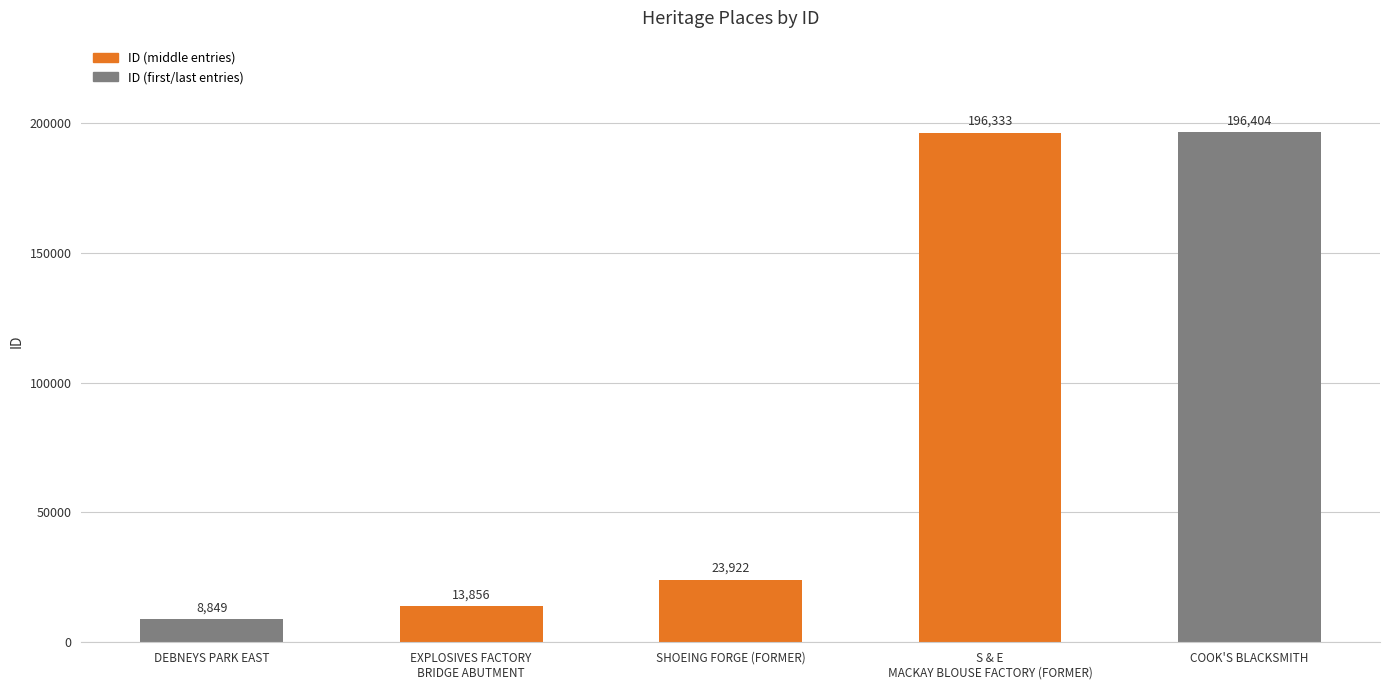

What is the difference between the maximum and minimum values?

187555